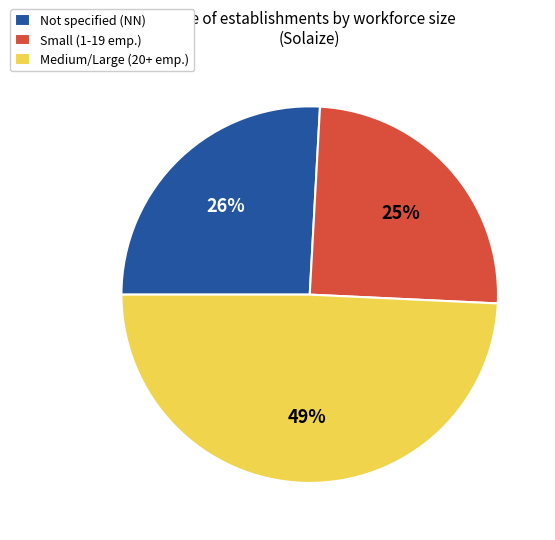

Which has a higher value, Small (1-19 emp.) or Not specified (NN)?

Not specified (NN)